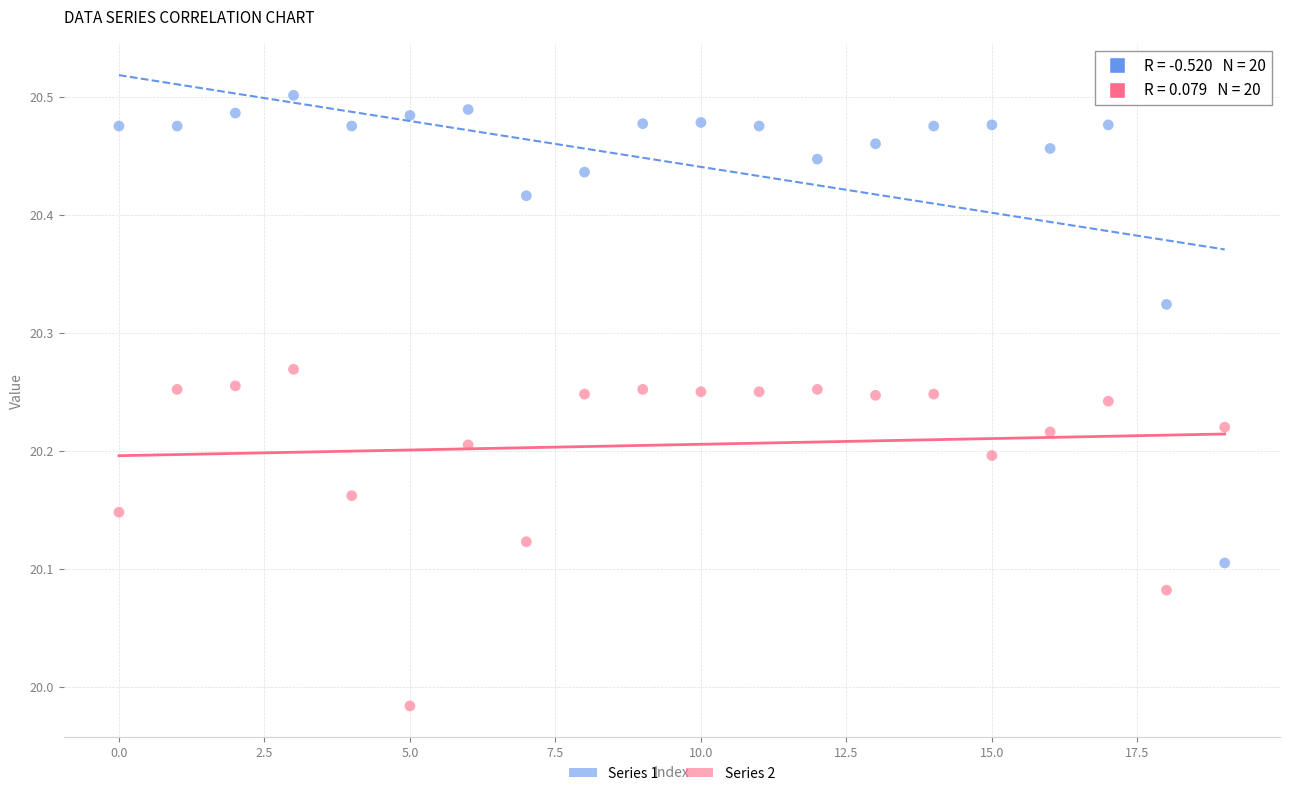

Across all data points, what is the range of Y values (max minus min)?

0.5